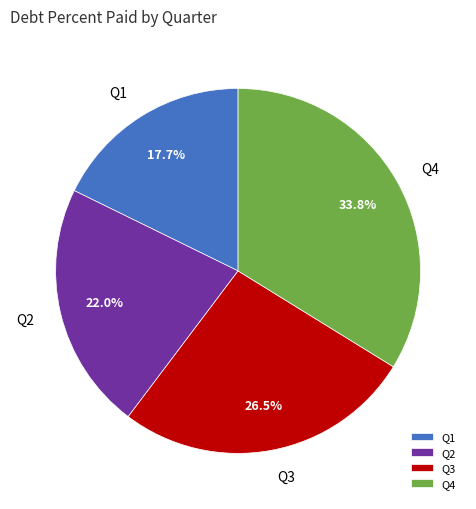

How many segments does this pie chart have?

4